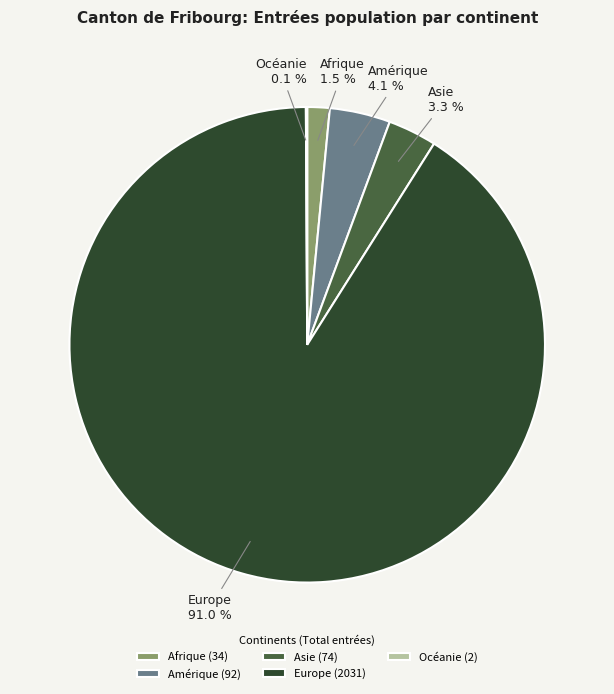

To the nearest percent, what is the difference between the Asie and Europe slice percentages?

88%